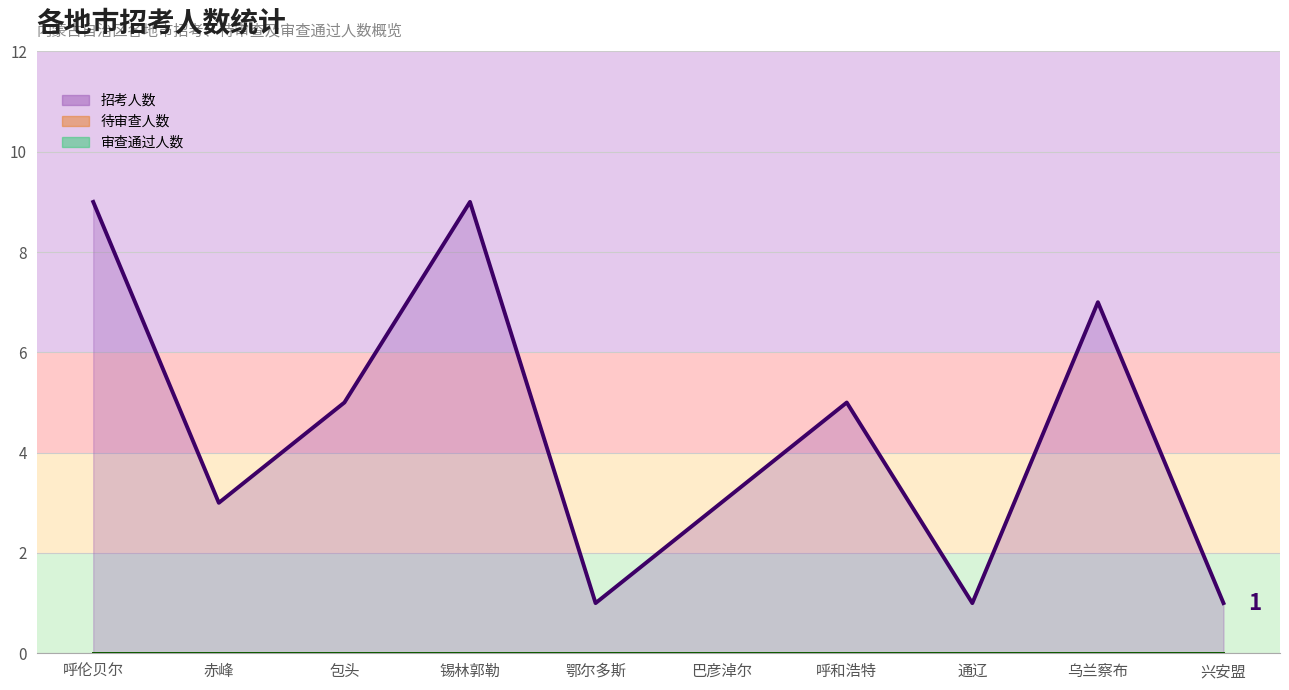

Which series has the widest spread of values?

招考人数